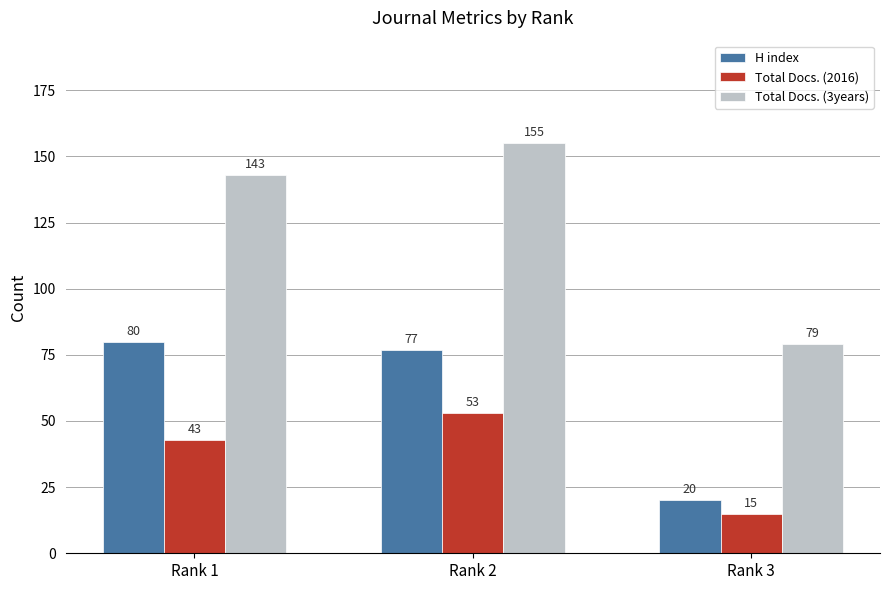

Between Rank 1 and Rank 2, which series saw the biggest shift?

Total Docs. (3years)